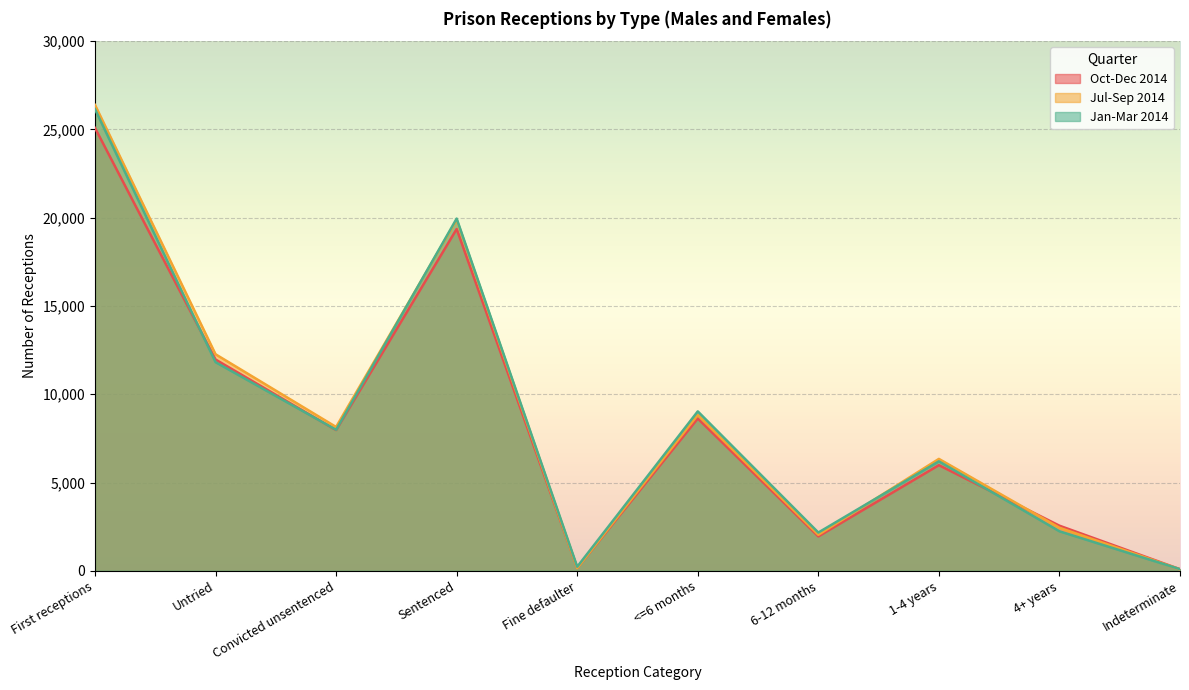

At which label is Oct-Dec 2014 closest to 12588?

Untried